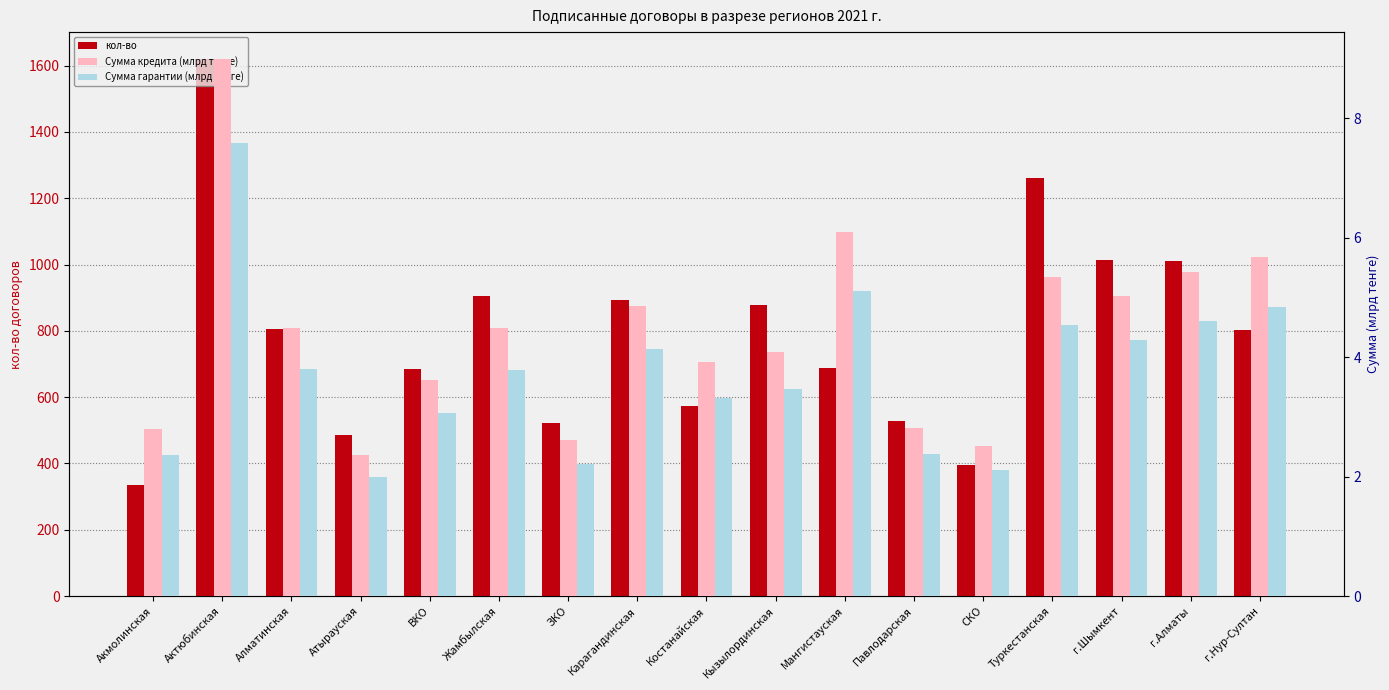

How many bars are there in each group?

3